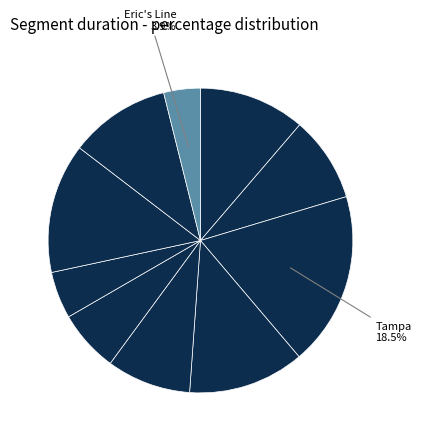

Count the number of slices in the pie.

10